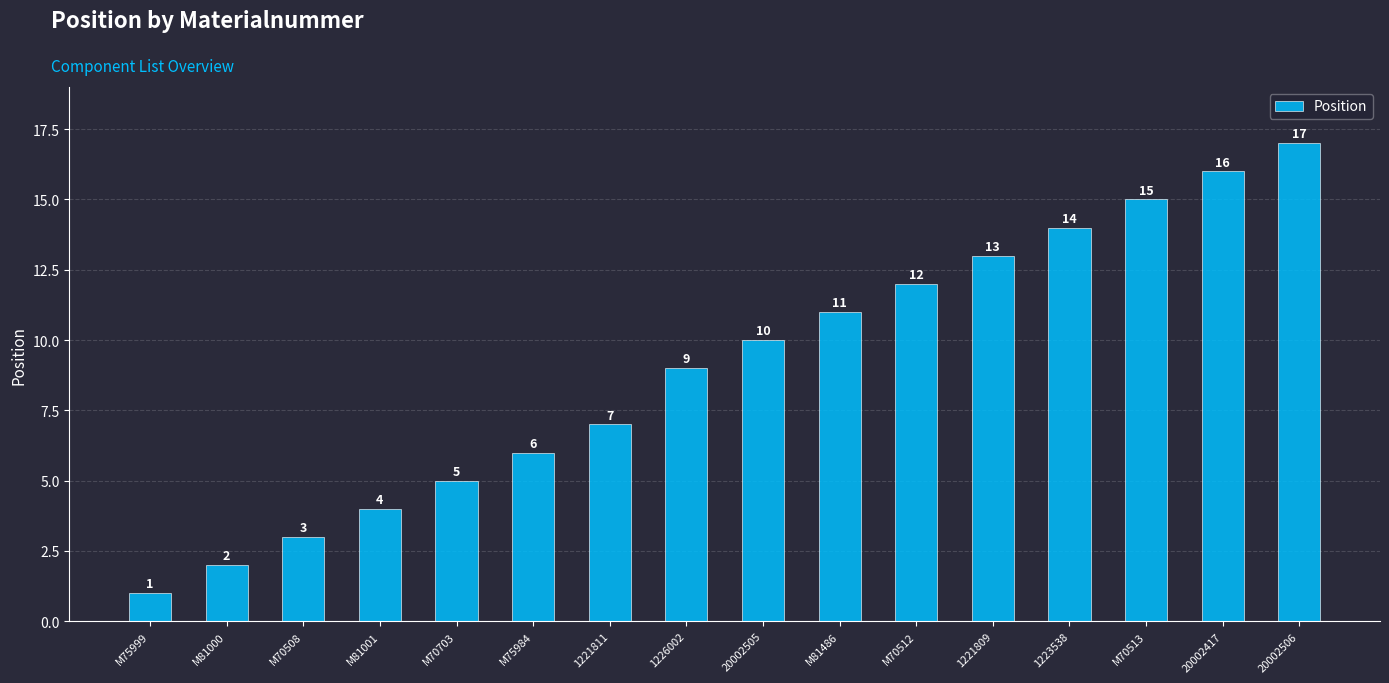

How many values are below 10?

8